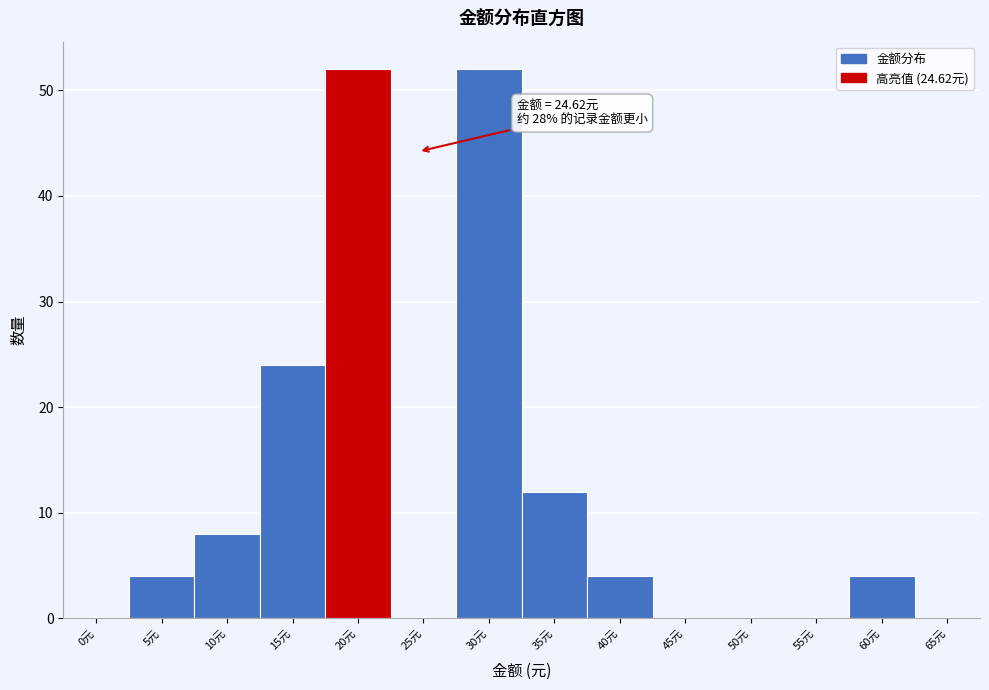

Reading left to right, what are all the values shown in this chart?

0元=0	5元=4	10元=8	15元=24	20元=52	25元=0	30元=52	35元=12	40元=4	45元=0	50元=0	55元=0	60元=4	65元=0